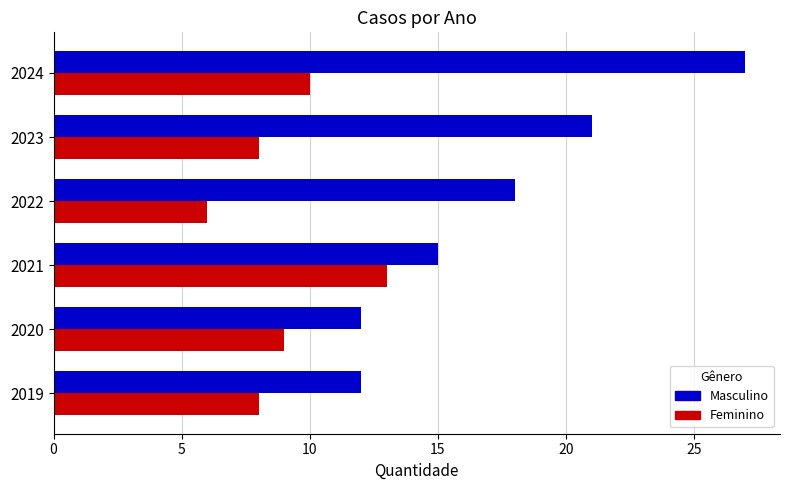

The value of Feminino at 2020 is 13. True or false?

False